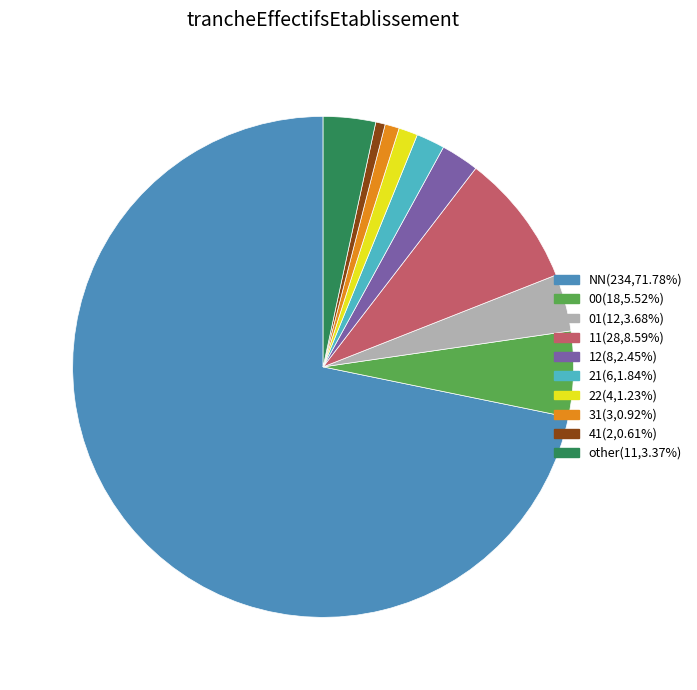

What is the largest slice in the pie chart?

NN